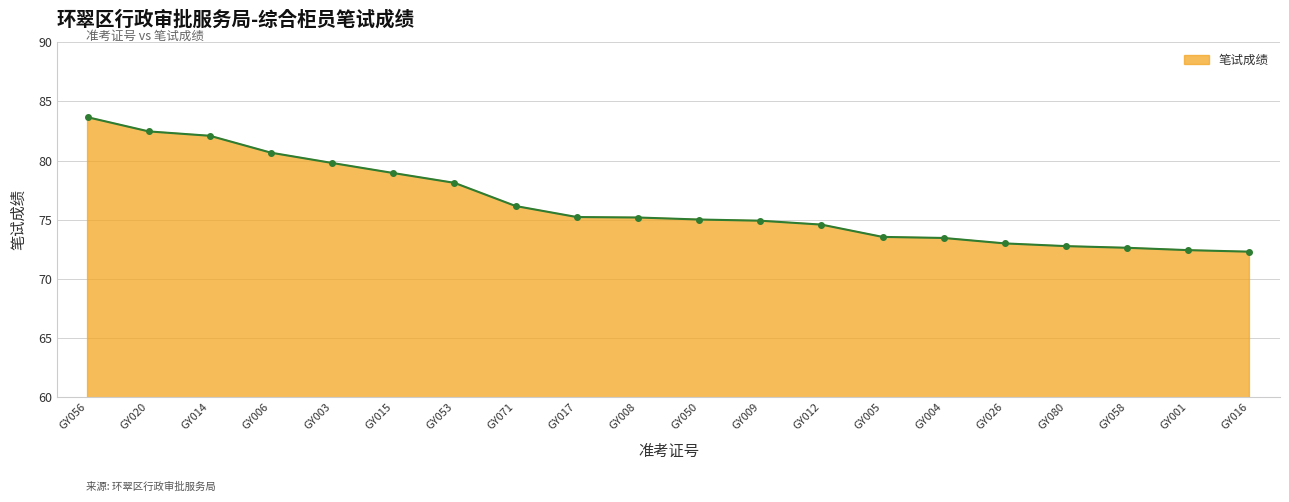

What is the ratio of the value at GY001 to the value at GY006?

0.9